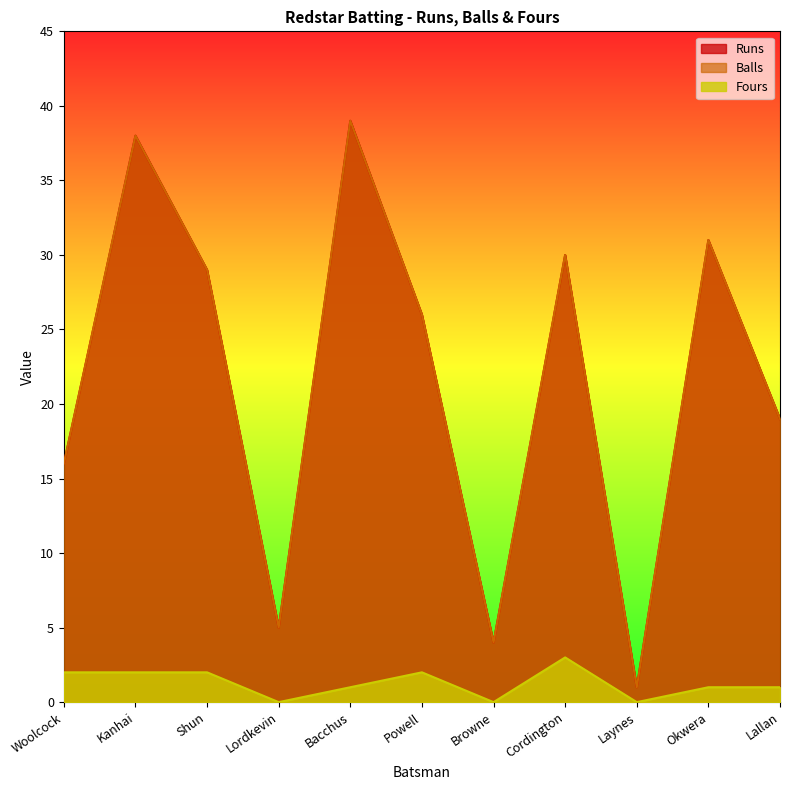

What is the sum of the Balls values at Powell and Lallan?

45